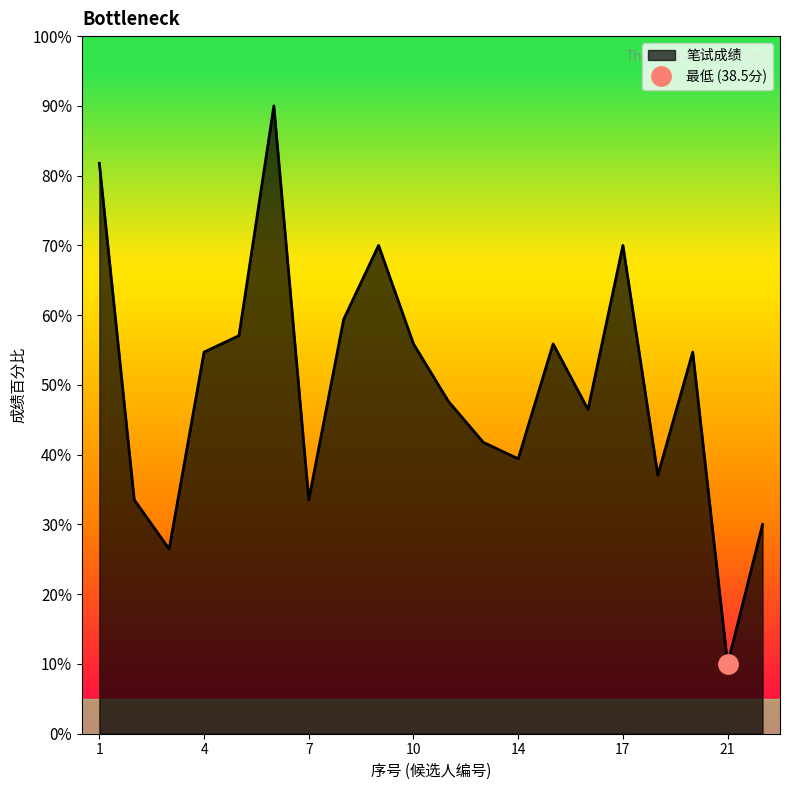

What is the approximate value at 3?

26.5